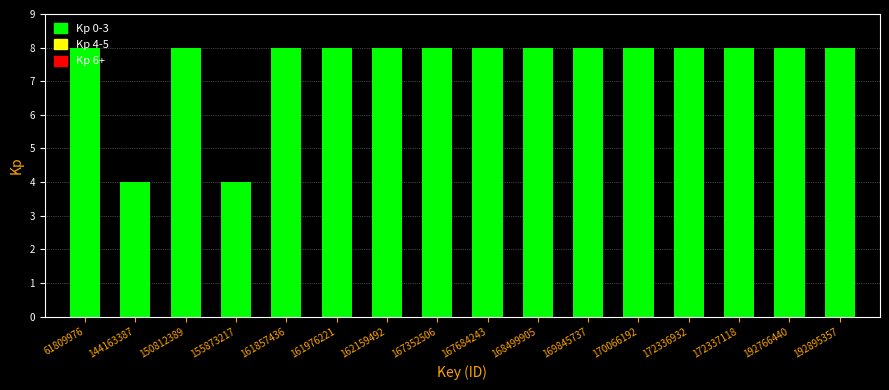

What is the value of the 3rd bar from the left?

8